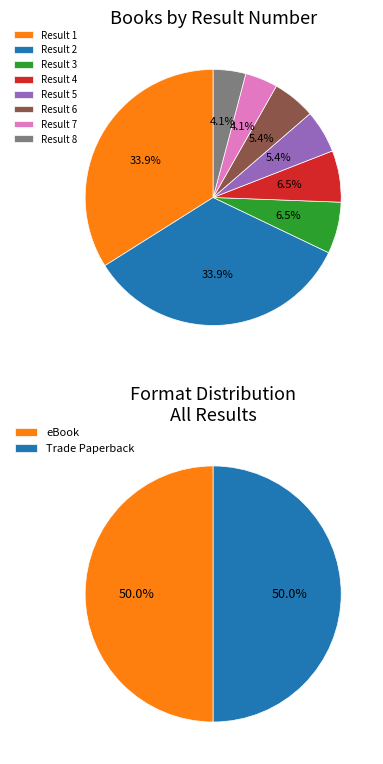

Is the sum of Result 1 and Result 4 greater than half?

No